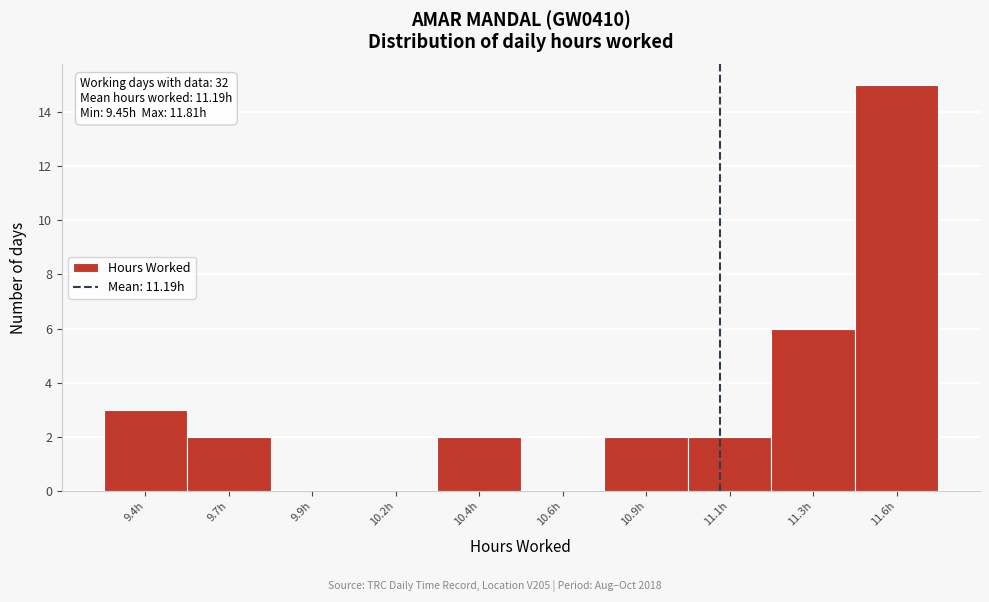

Reading right to left, list all the values displayed in this chart.

11.6h=15	11.3h=6	11.1h=2	10.9h=2	10.6h=0	10.4h=2	10.2h=0	9.9h=0	9.7h=2	9.4h=3